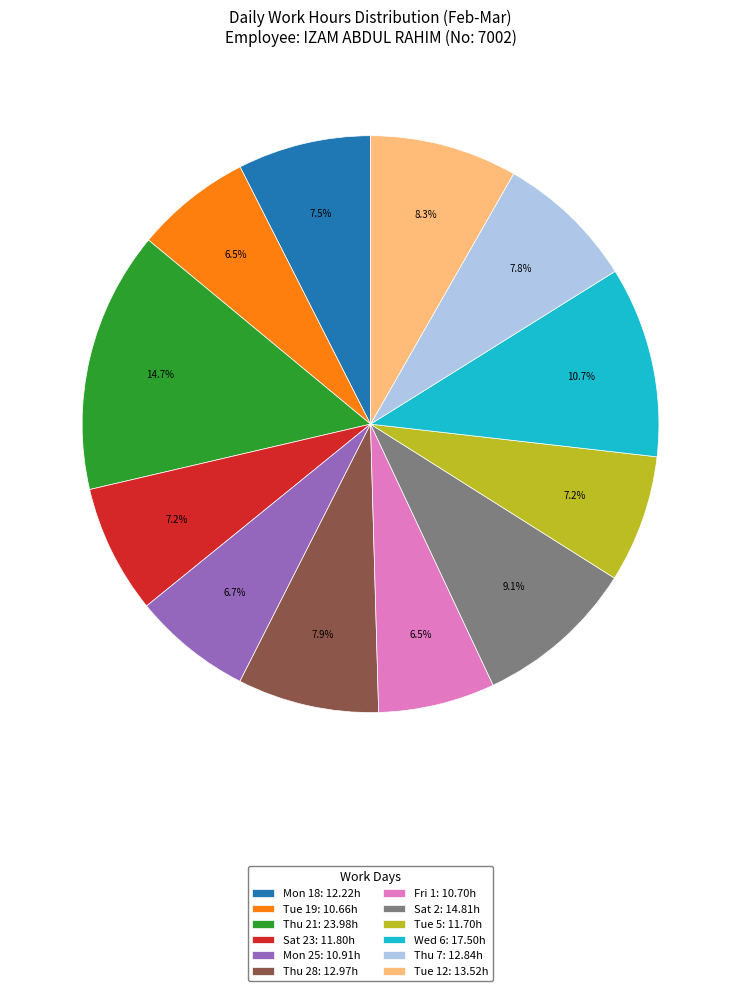

Approximately how many times larger is the value at Mon 25: 10.91h compared to Tue 12: 13.52h?

0.8